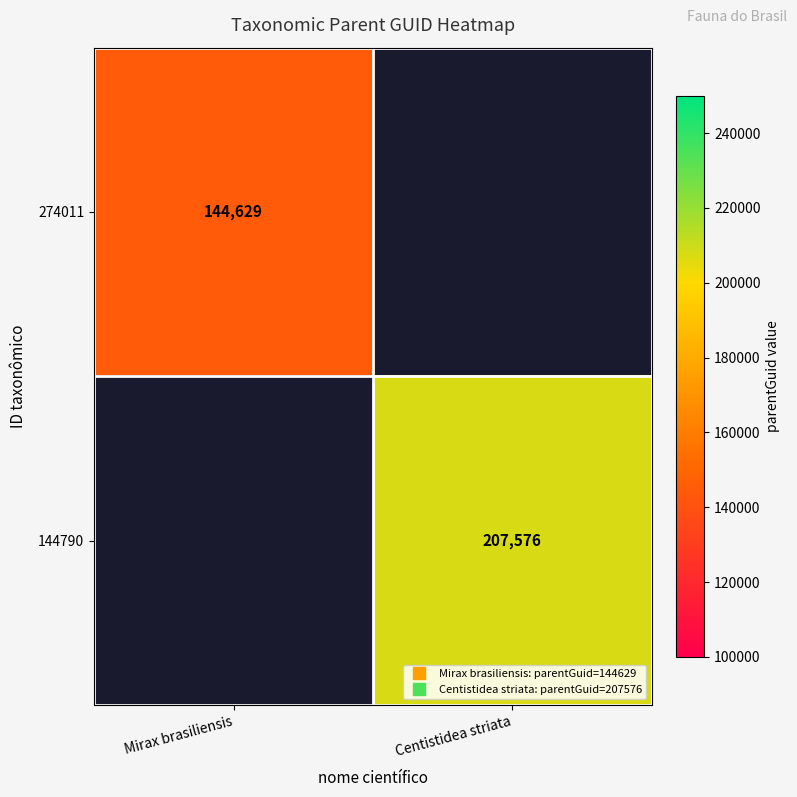

Which category has the highest value across all series?

Centistidea striata